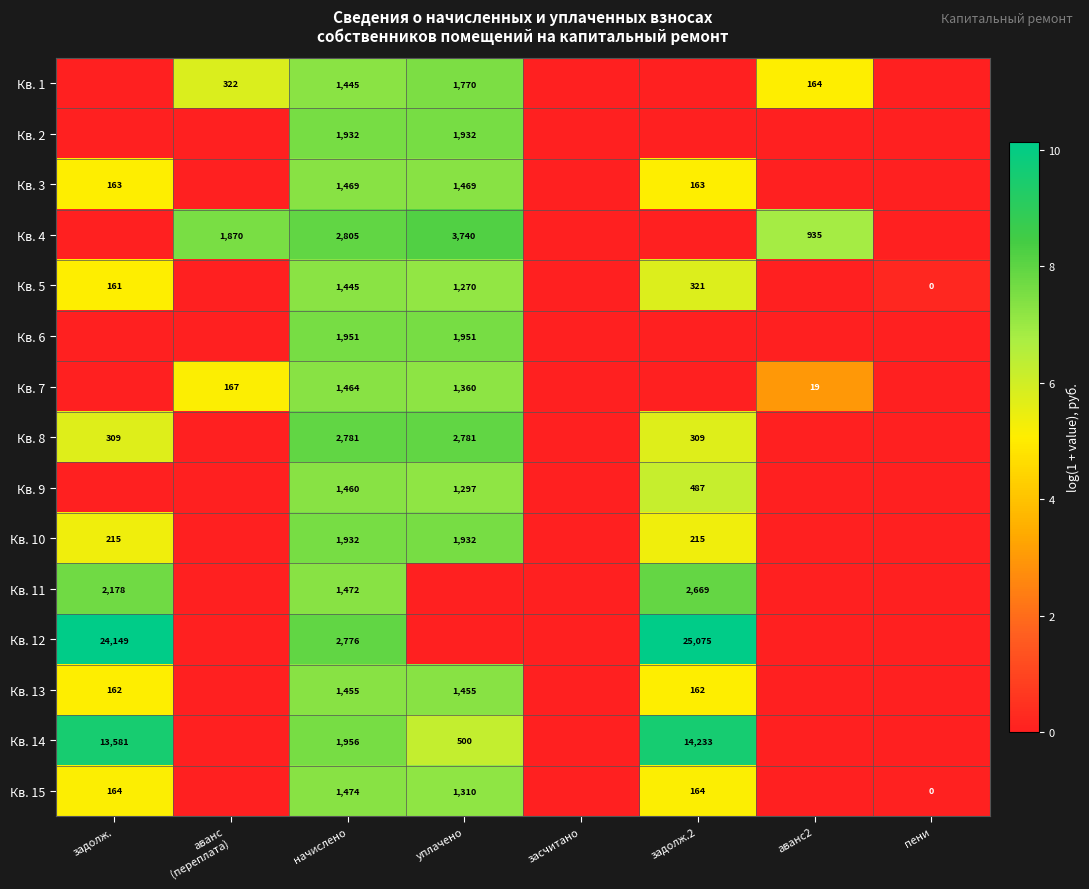

How many categories are shown in the chart?

8